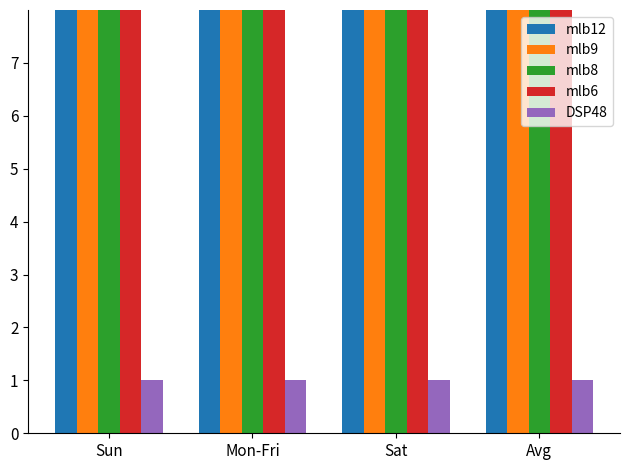

At how many categories does at least one series exceed 1?

4